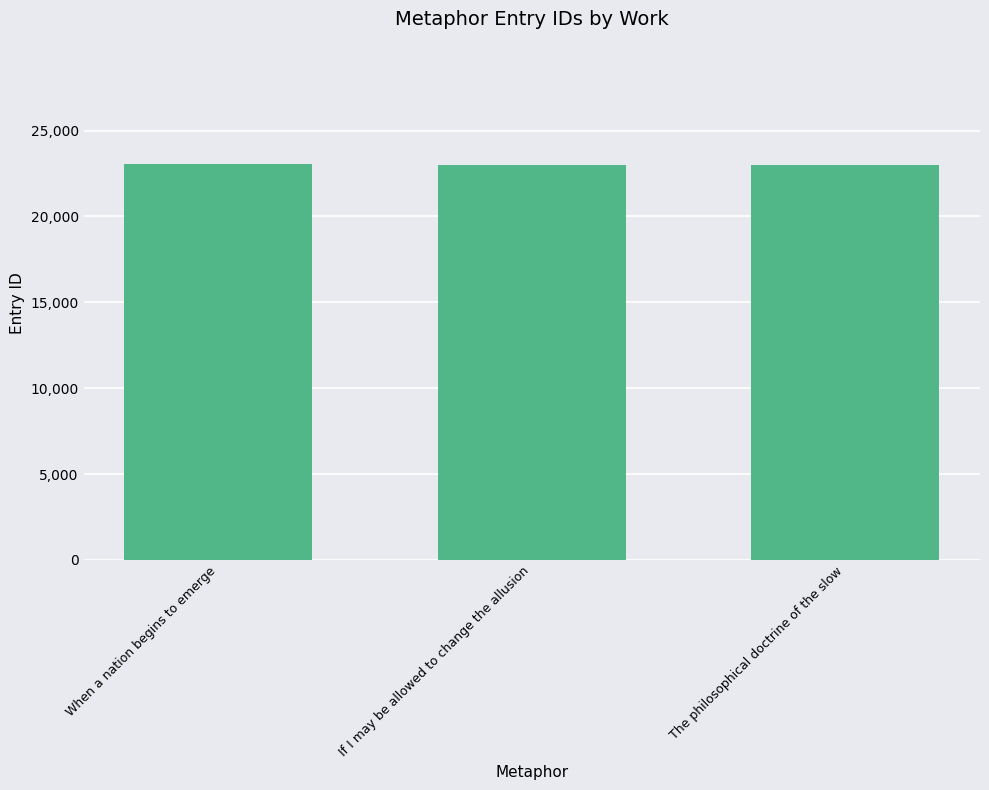

What is the maximum value shown in the chart?

23030